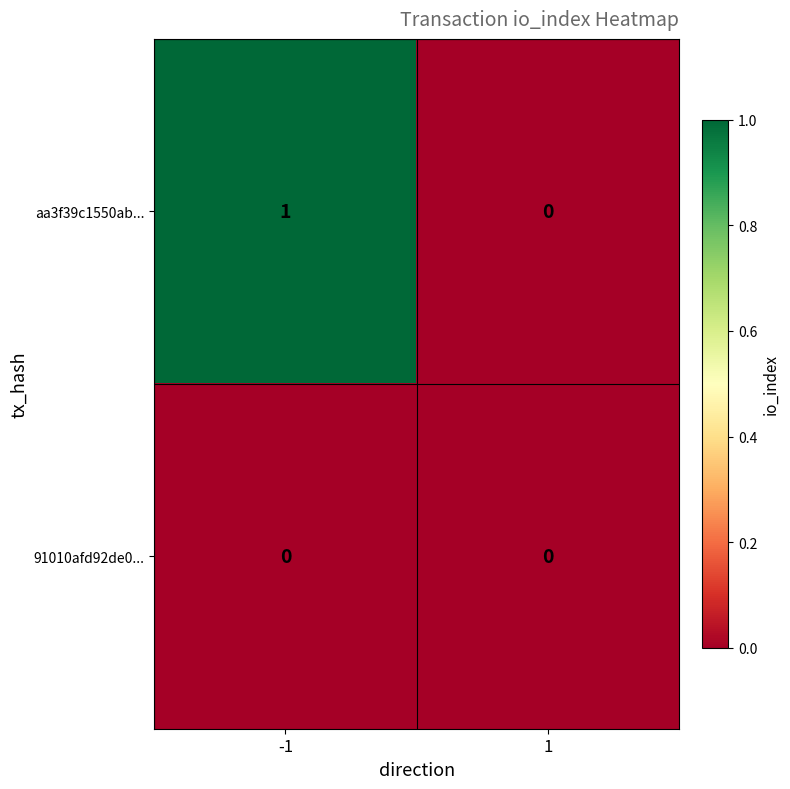

Which series has the largest total across all categories?

aa3f39c1550ab...